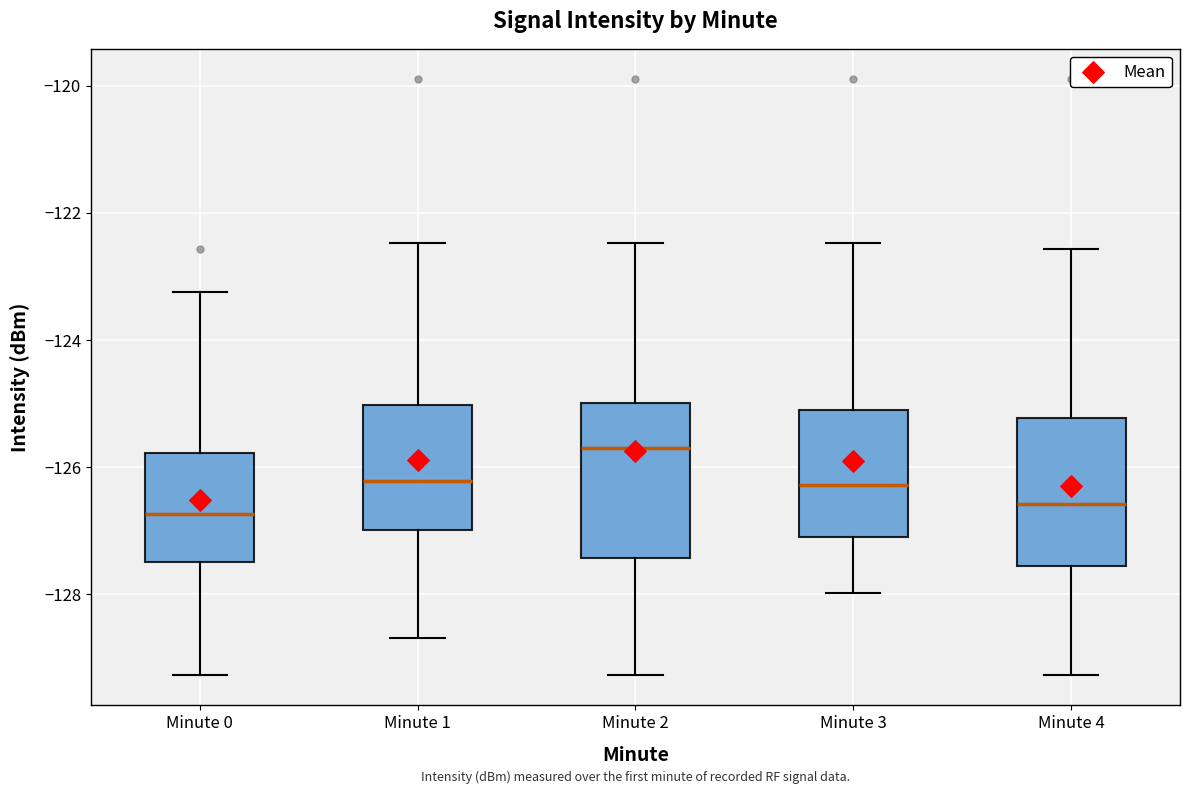

Reading left to right, transcribe this box plot: for each box, give where its median line is, the range the box spans, and where its two whiskers end, as read against the y-axis. The values are not printed on the chart, so give them approximately, as read against the axis.

Minute 0: median -126.8, box -127.4 to -125.8, whiskers -129.2 to -123.2
Minute 1: median -126.2, box -127.0 to -125.0, whiskers -128.6 to -122.4
Minute 2: median -125.6, box -127.4 to -125.0, whiskers -129.2 to -122.4
Minute 3: median -126.2, box -127.2 to -125.2, whiskers -128.0 to -122.4
Minute 4: median -126.6, box -127.6 to -125.2, whiskers -129.2 to -122.6